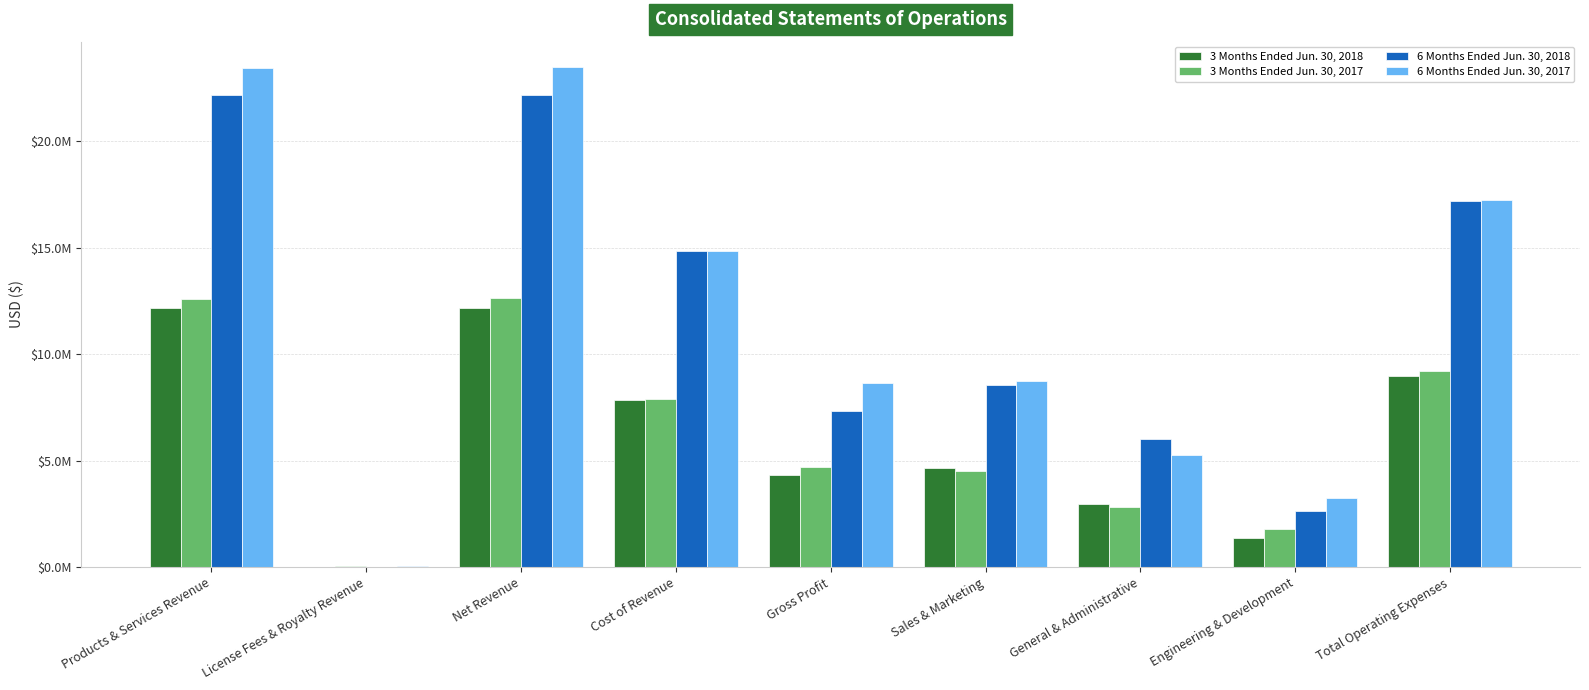

What is the difference between the highest and lowest values at Gross Profit?

4349000